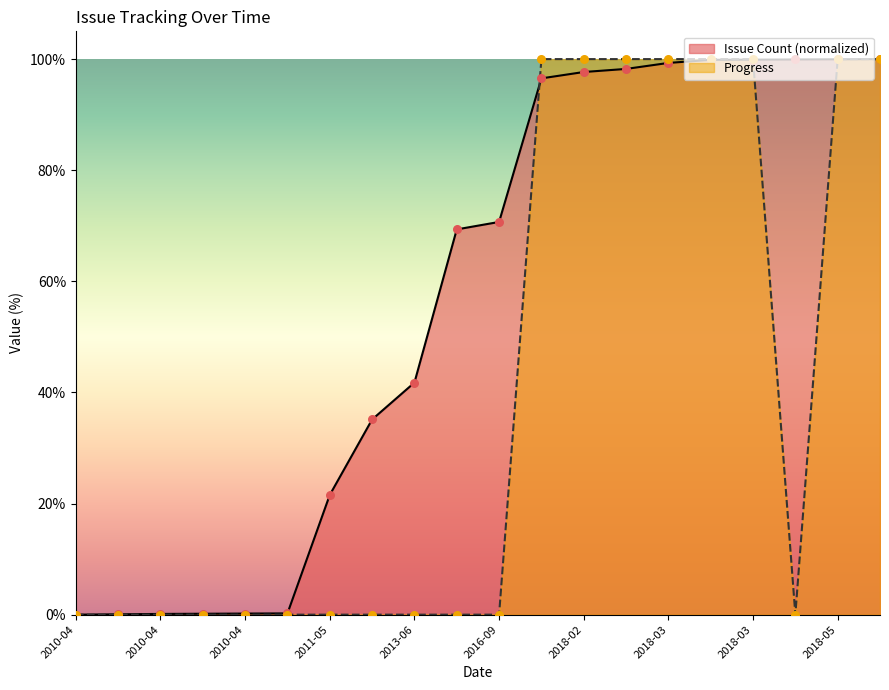

Which series contains the lowest Y value?

Issue Count